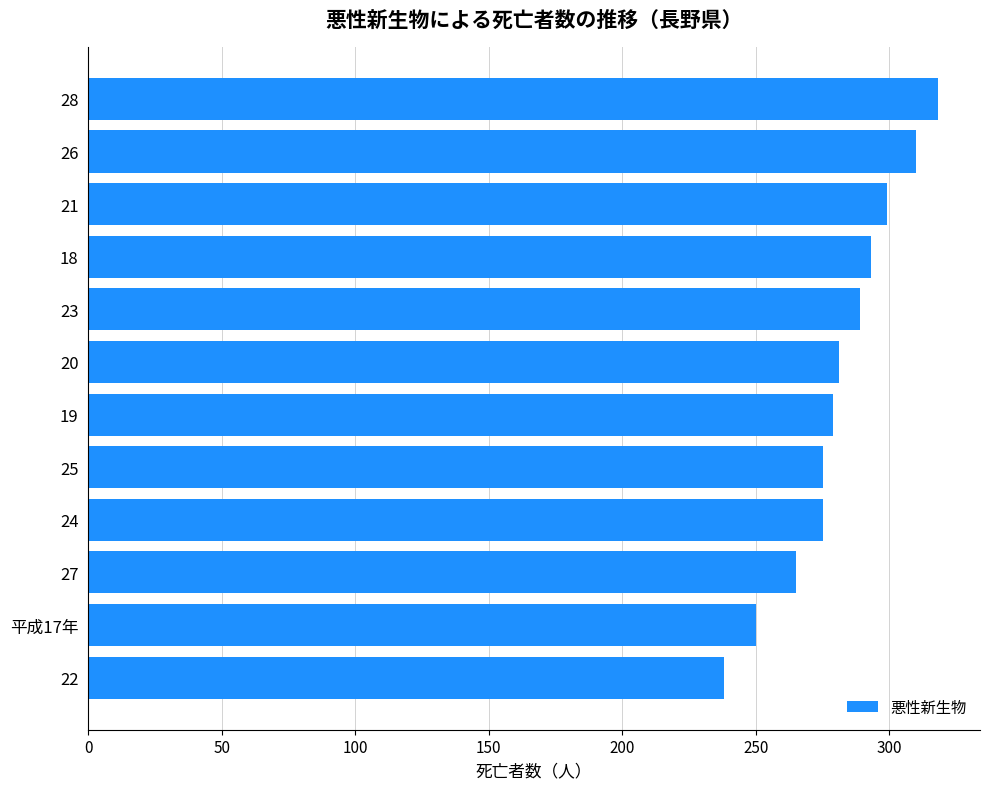

What is the ratio of the value at 28 to the value at 26?

1.0